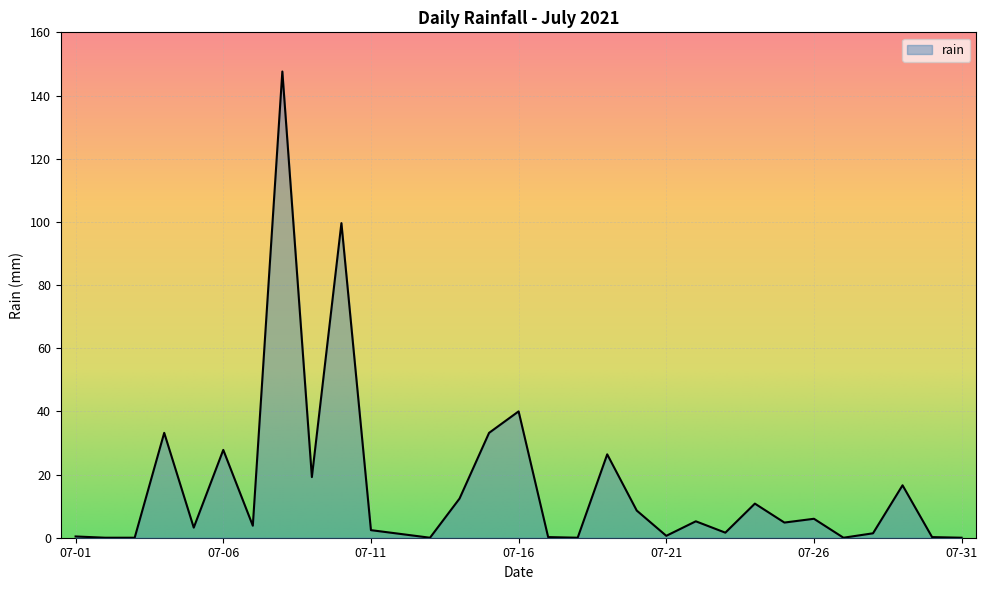

What is the difference between the maximum and minimum values?

147.6